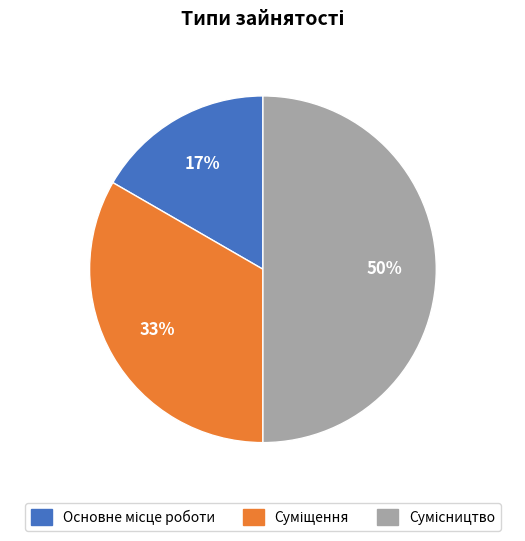

To the nearest percent, what is the difference between the largest and smallest slice percentages?

33%